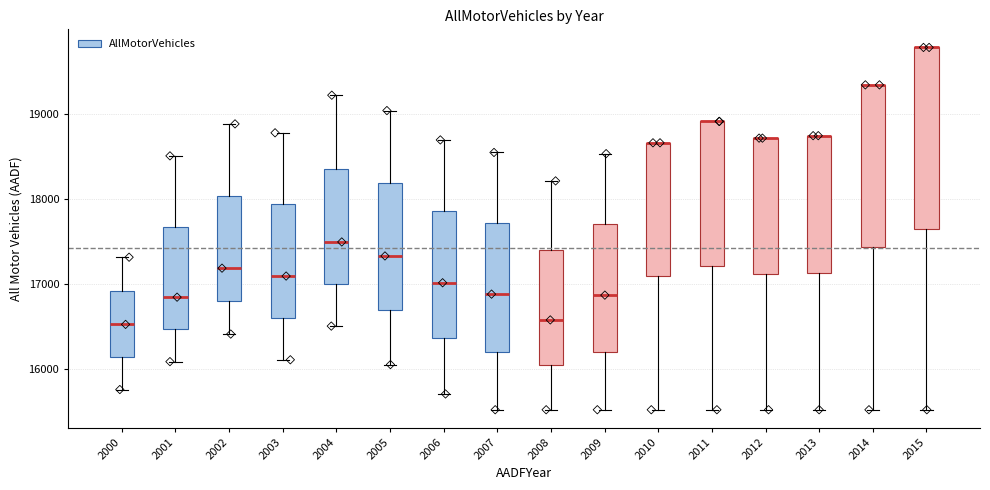

Reading left to right, transcribe this box plot: for each box, give where its median line is, the range the box spans, and where its two whiskers end, as read against the y-axis. The values are not printed on the chart, so give them approximately, as read against the axis.

2000: median 16500, box 16100 to 16900, whiskers 15800 to 17300
2001: median 16800, box 16500 to 17700, whiskers 16100 to 18500
2002: median 17200, box 16800 to 18000, whiskers 16400 to 18900
2003: median 17100, box 16600 to 17900, whiskers 16100 to 18800
2004: median 17500, box 17000 to 18400, whiskers 16500 to 19200
2005: median 17300, box 16700 to 18200, whiskers 16000 to 19000
2006: median 17000, box 16400 to 17900, whiskers 15700 to 18700
2007: median 16900, box 16200 to 17700, whiskers 15500 to 18500
2008: median 16600, box 16000 to 17400, whiskers 15500 to 18200
2009: median 16900, box 16200 to 17700, whiskers 15500 to 18500
2010: median 18700 (drawn on the box's upper edge), box 17100 to 18700, whiskers 15500 to 18700
2011: median 18900 (drawn on the box's upper edge), box 17200 to 18900, whiskers 15500 to 18900
2012: median 18700 (drawn on the box's upper edge), box 17100 to 18700, whiskers 15500 to 18700
2013: median 18700 (drawn on the box's upper edge), box 17100 to 18700, whiskers 15500 to 18700
2014: median 19300 (drawn on the box's upper edge), box 17400 to 19300, whiskers 15500 to 19300
2015: median 19800 (drawn on the box's upper edge), box 17700 to 19800, whiskers 15500 to 19800